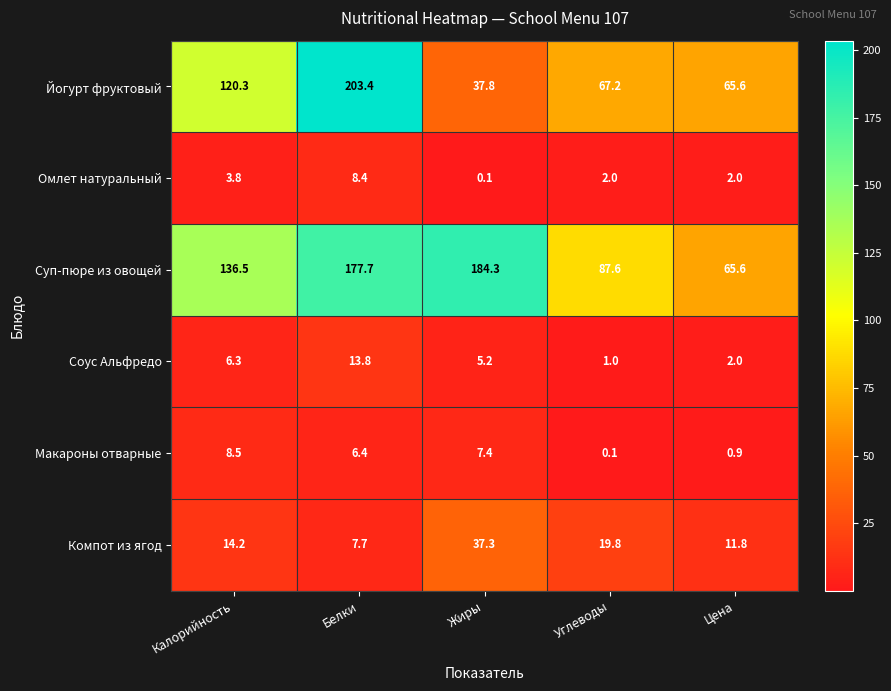

Reading left to right, extract all data points from this chart.

Йогурт фруктовый: 120.3	203.4	37.8	67.2	65.6
Омлет натуральный: 3.8	8.4	0.1	2.0	2.0
Суп-пюре из овощей: 136.5	177.7	184.3	87.6	65.6
Соус Альфредо: 6.3	13.8	5.2	1.0	2.0
Макароны отварные: 8.5	6.4	7.4	0.1	0.9
Компот из ягод: 14.2	7.7	37.3	19.8	11.8